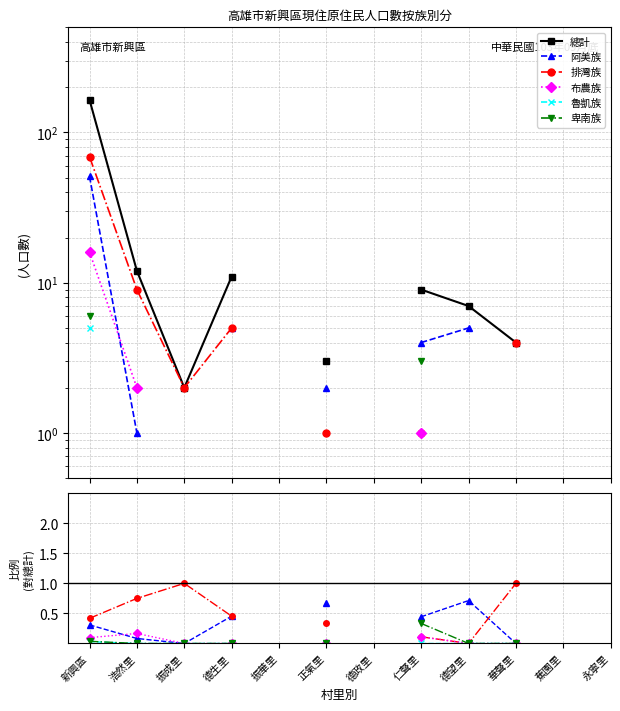

What is the label of the 5th point from the right?

仁聲里